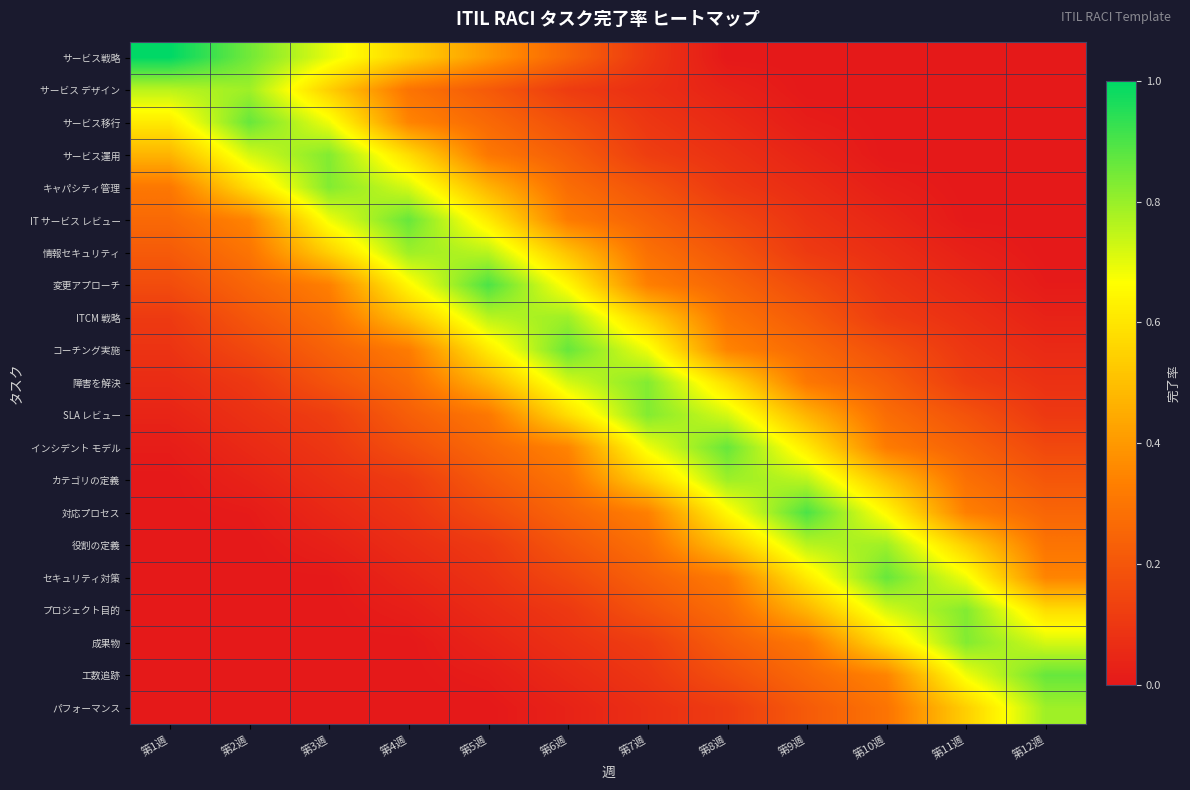

What is the total value across all series at 第10週?

6.1